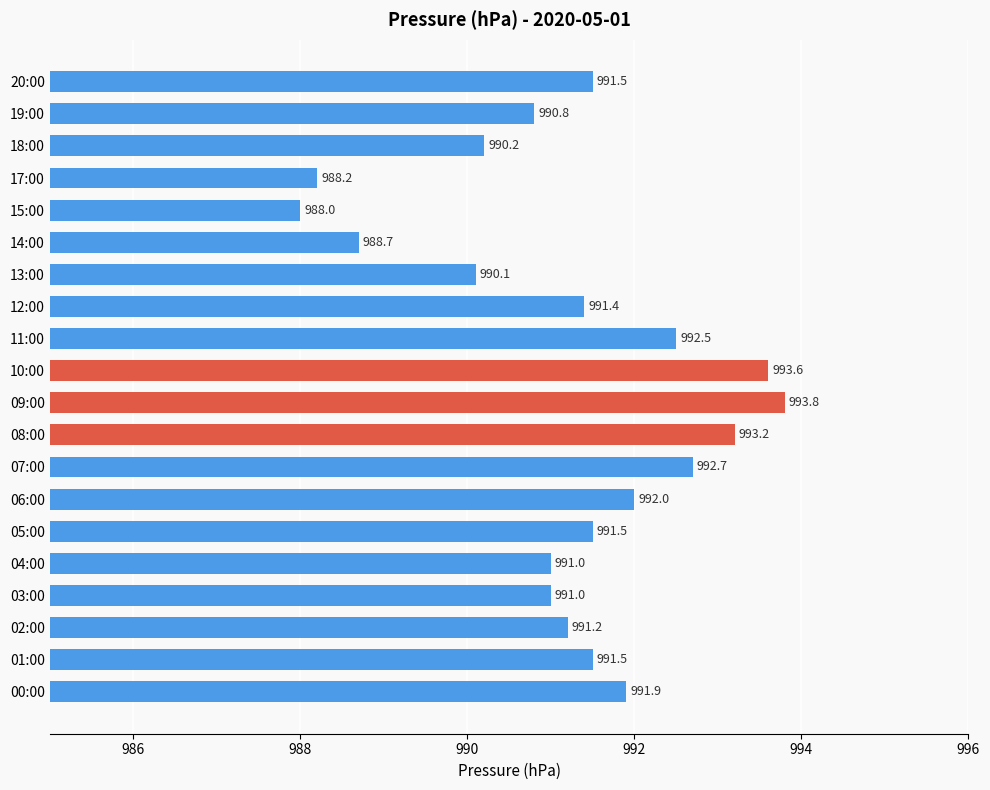

Read the value at 08:00.

993.2